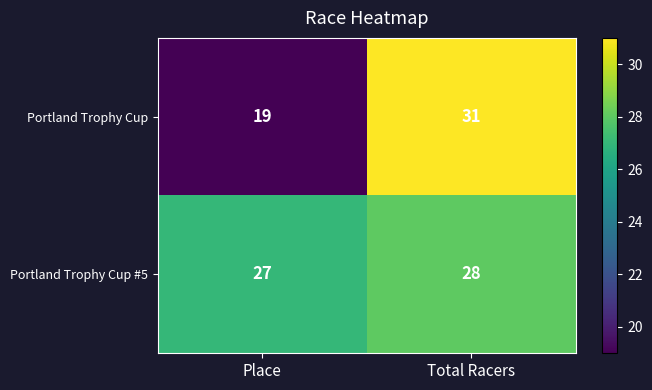

What is the approximate value of Portland Trophy Cup #5 at Place?

27